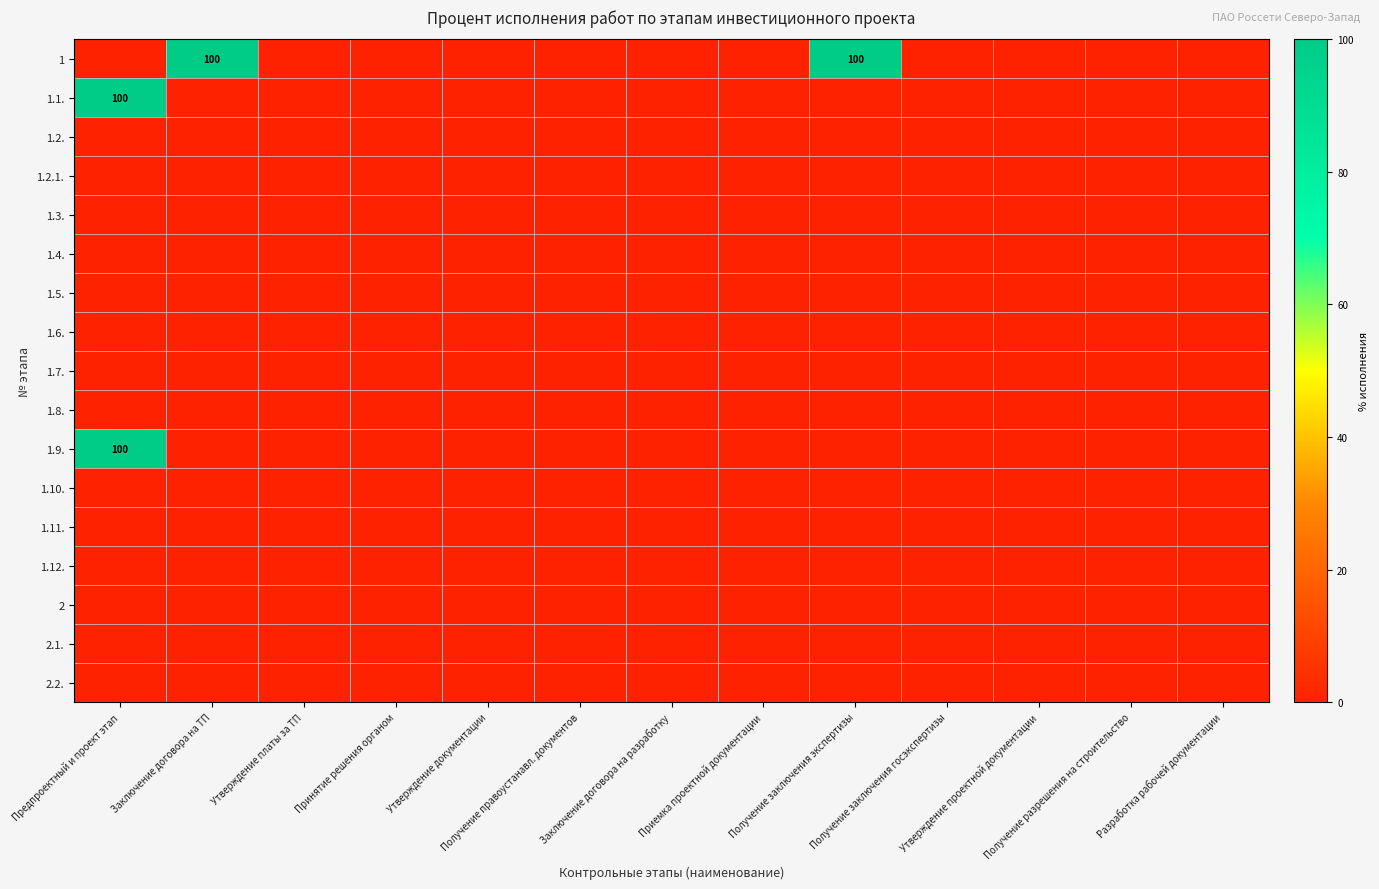

At Принятие решения органом, list the series in order from smallest to largest.

1, 1.1., 1.2., 1.2.1., 1.3., 1.4., 1.5., 1.6., 1.7., 1.8., 1.9., 1.10., 1.11., 1.12., 2, 2.1., 2.2.